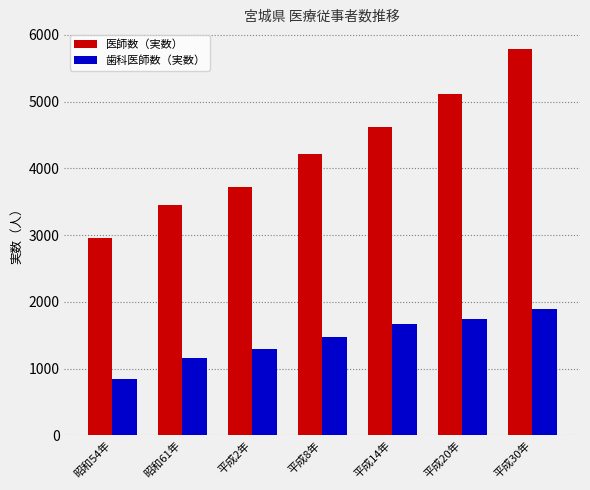

Are the bars horizontal?

No